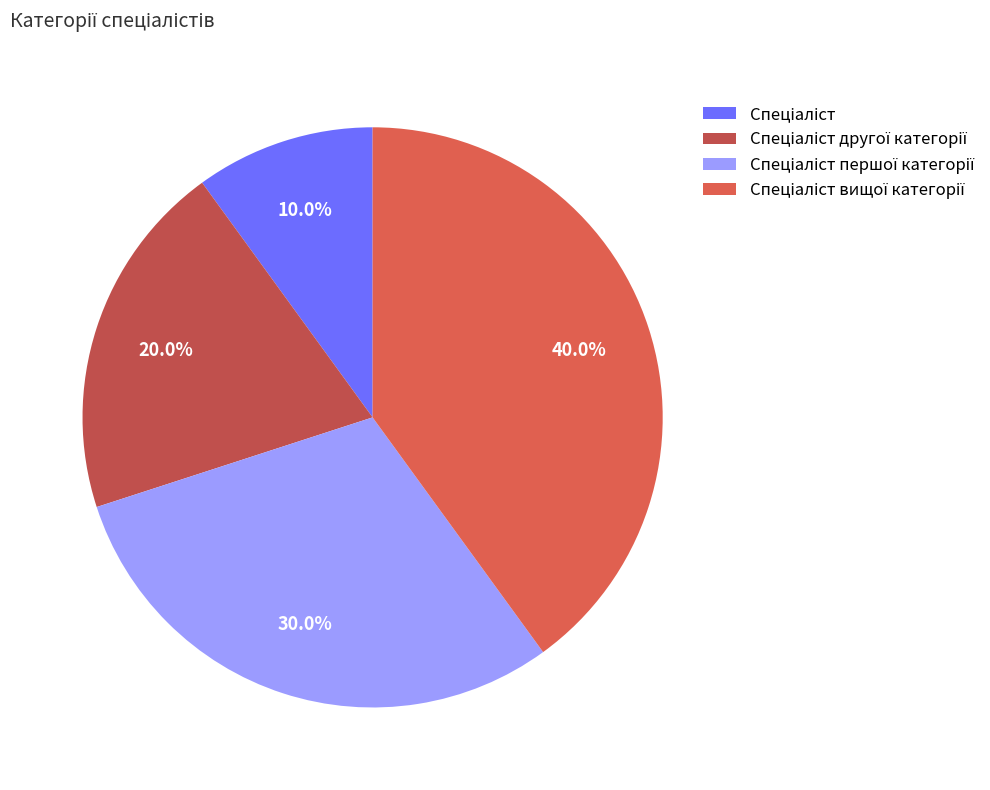

How many segments does this pie chart have?

4